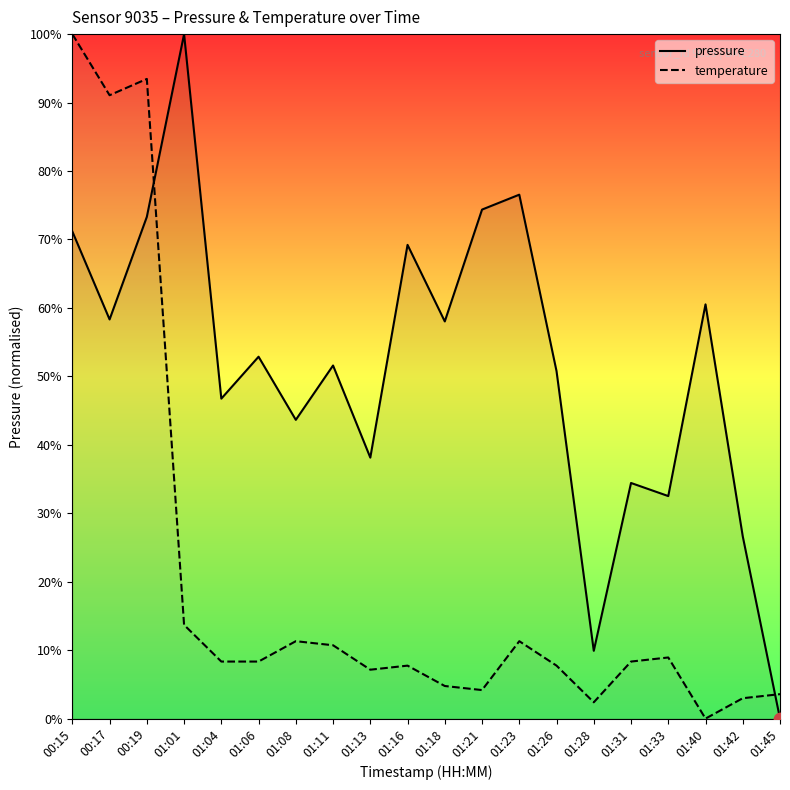

Is the value of temperature at 01:08 greater than the value of pressure at 01:16?

No